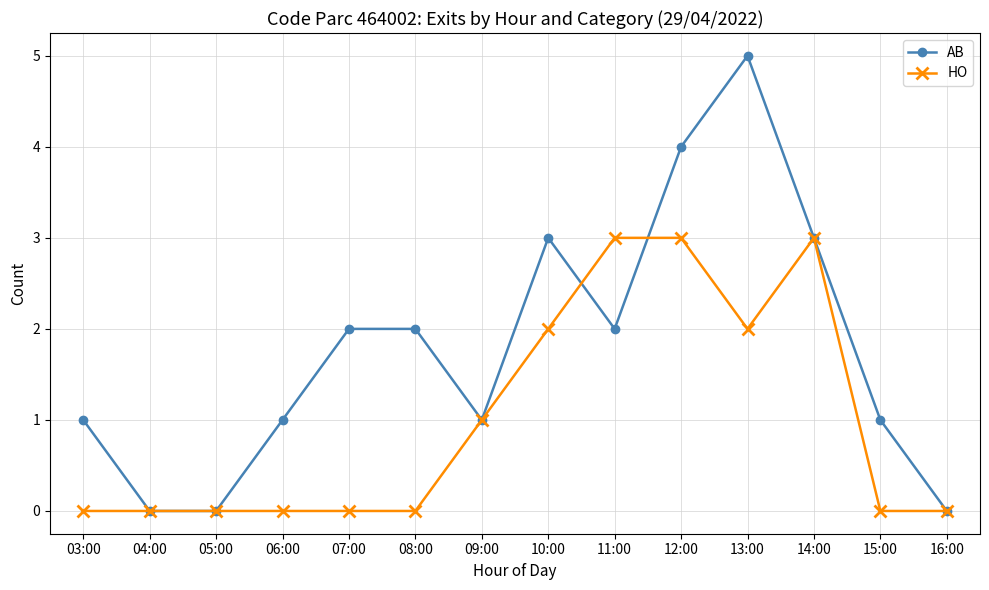

Which series has the largest total across all categories?

AB